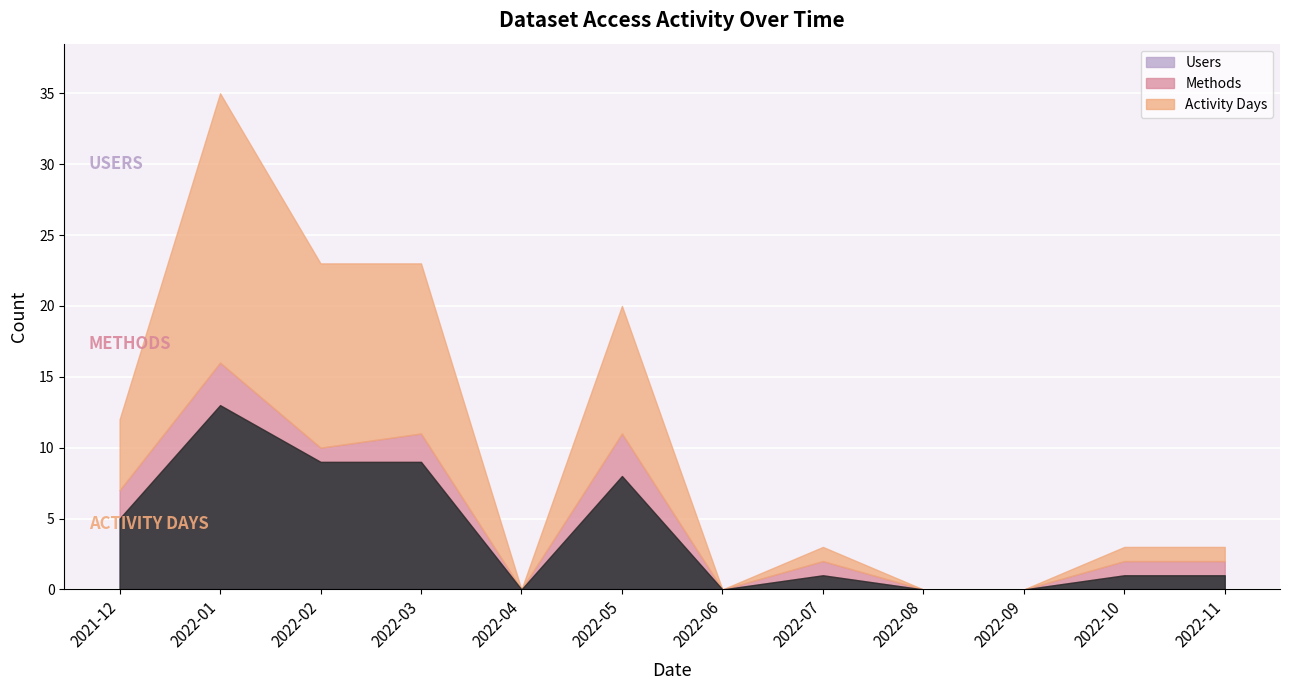

Between 2021-12 and 2022-10, which series saw the biggest shift?

Users